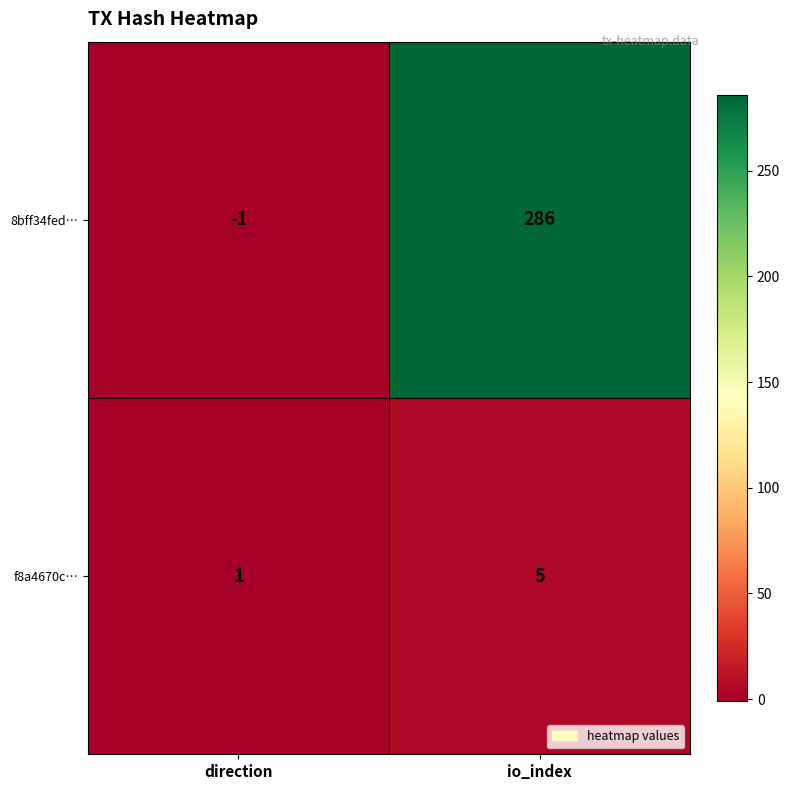

How many data points does each series have?

2